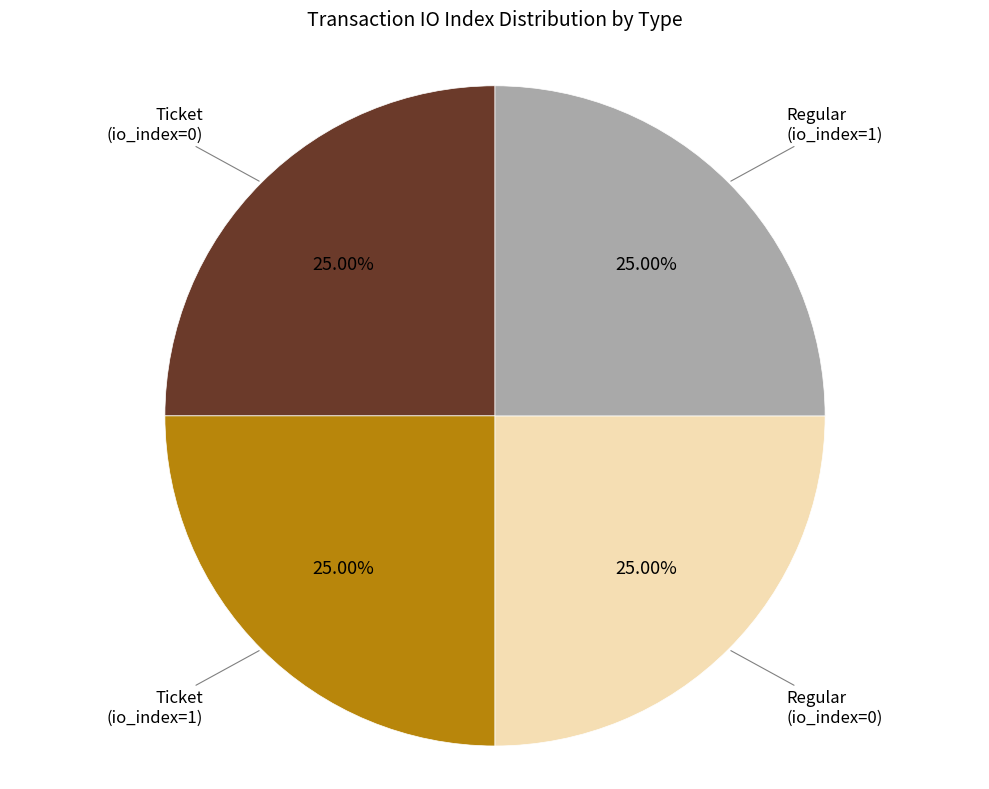

How many segments does this pie chart have?

4